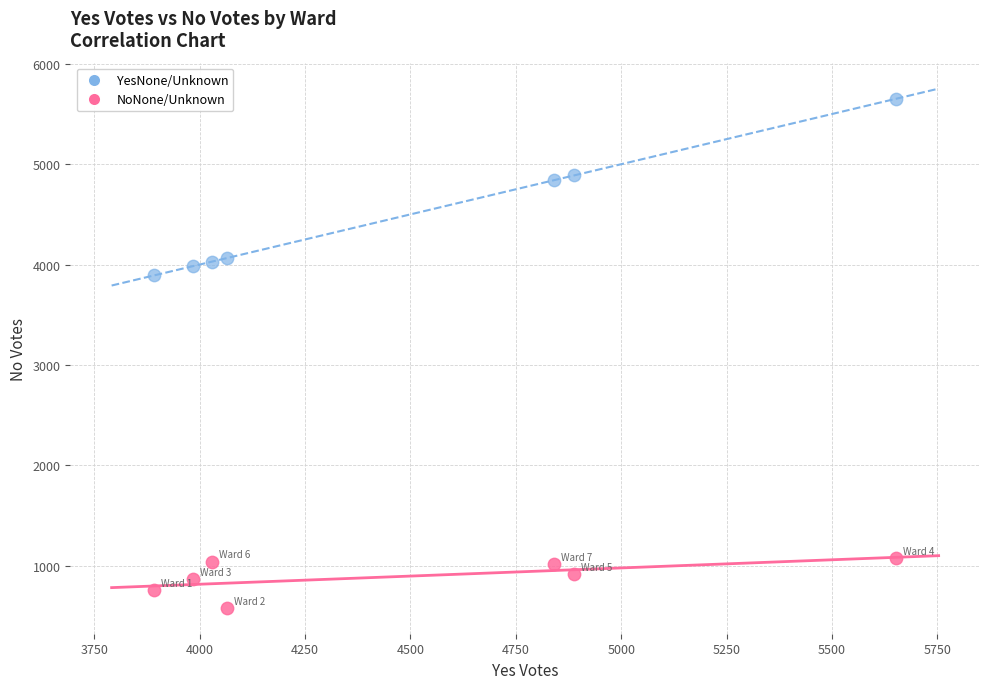

Across all data points, what is the range of Y values (max minus min)?

5073